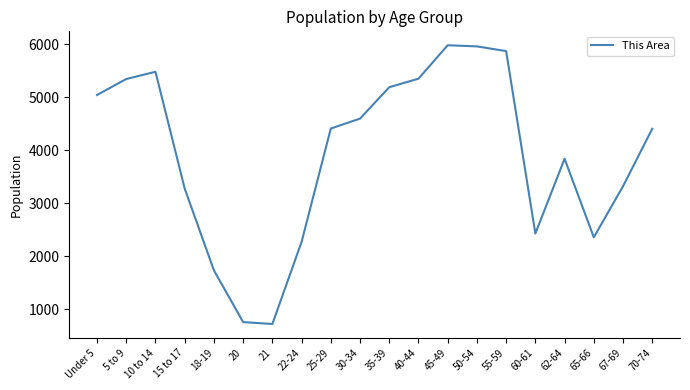

What is the greatest value displayed?

5983